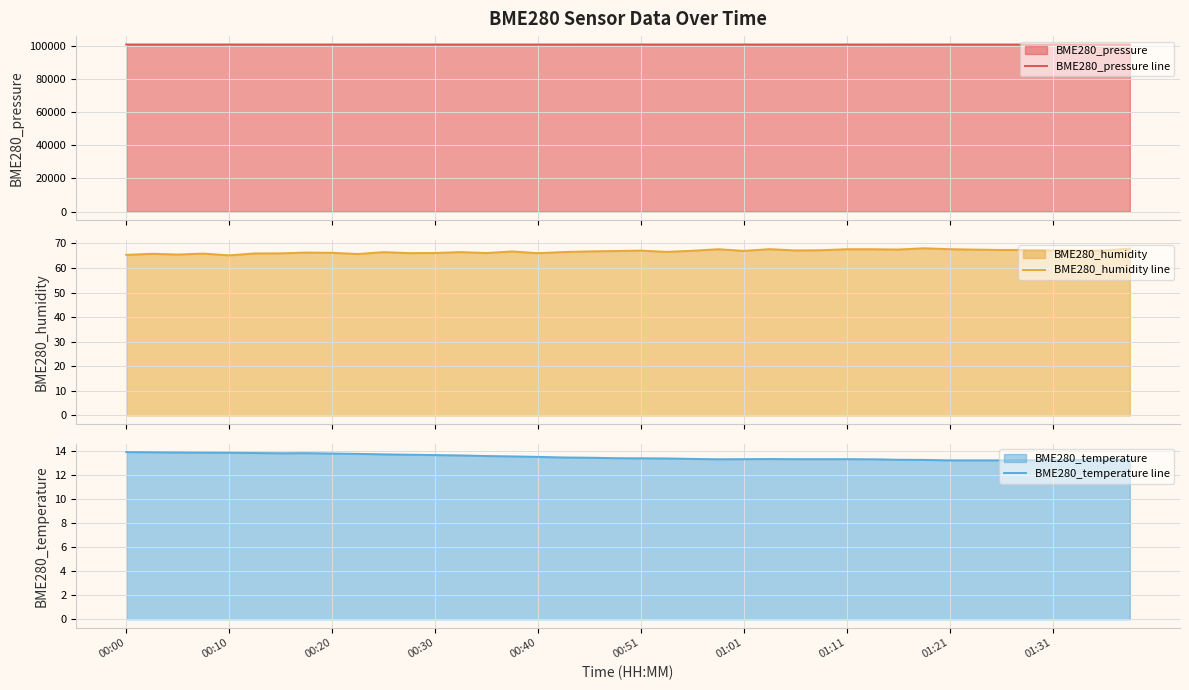

What is the sum of all BME280_humidity line values?

2670.3